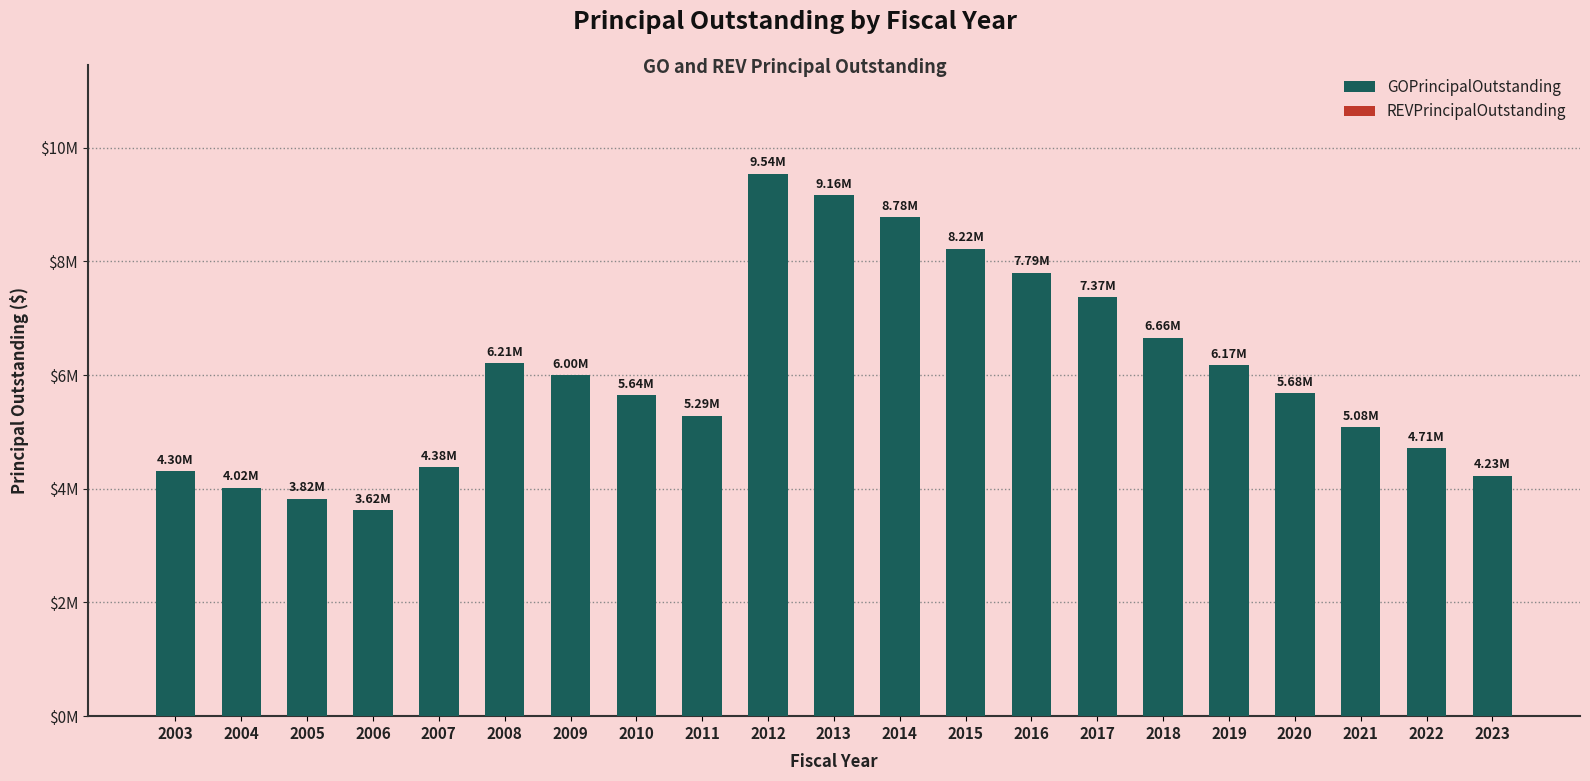

Does the chart contain any negative values?

No